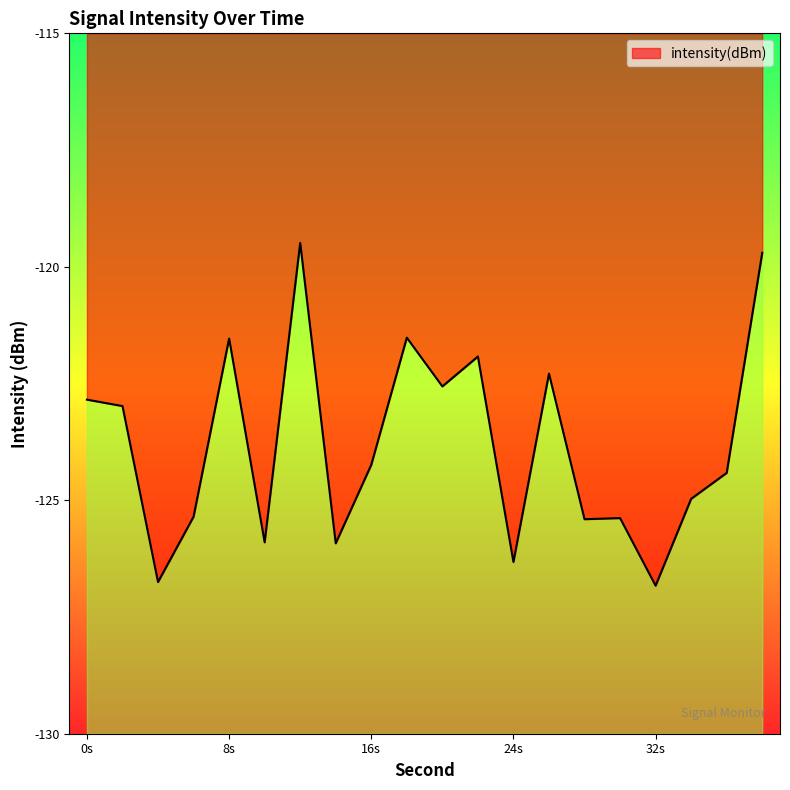

What is the value of the 15th point from the left?

-125.4